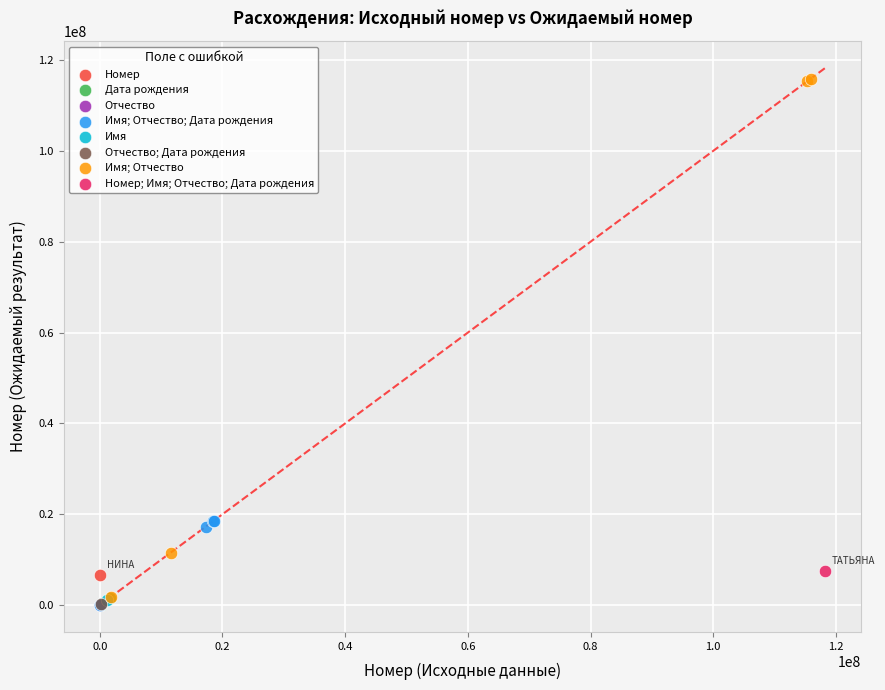

What are all the series names shown in the legend?

Номер, Дата рождения, Отчество, Имя; Отчество; Дата рождения, Имя, Отчество; Дата рождения, Имя; Отчество, Номер; Имя; Отчество; Дата рождения